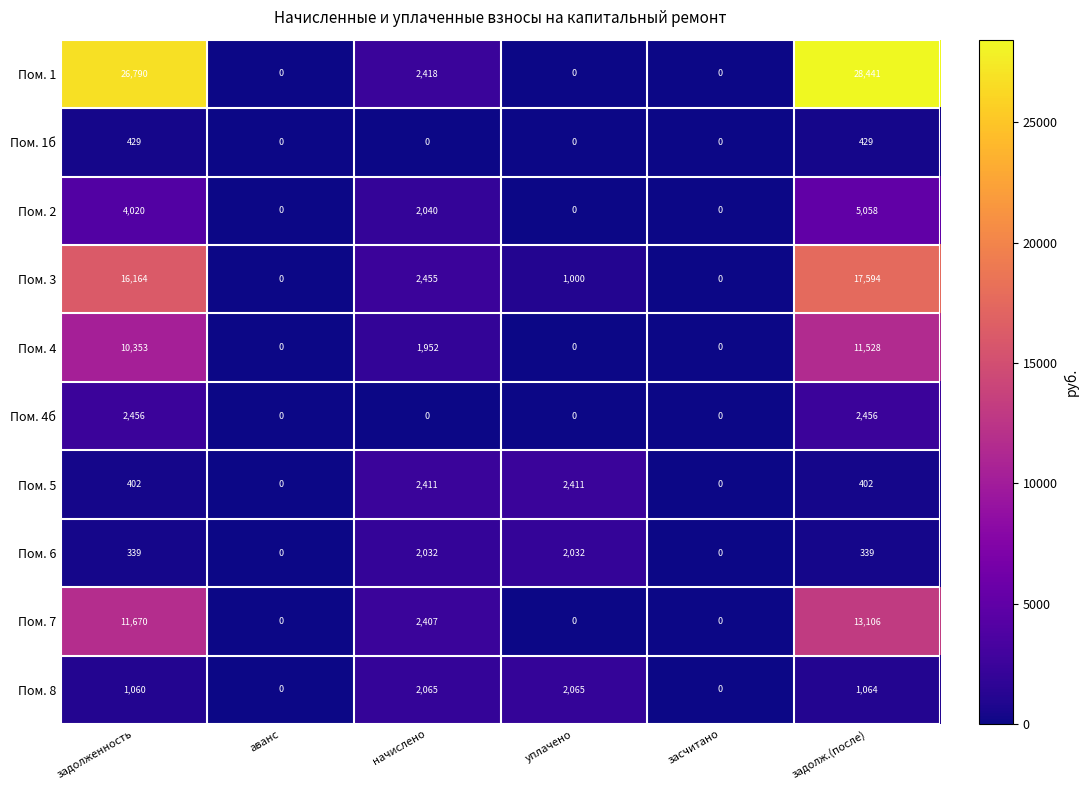

What is the difference between the highest and lowest values at уплачено?

2411